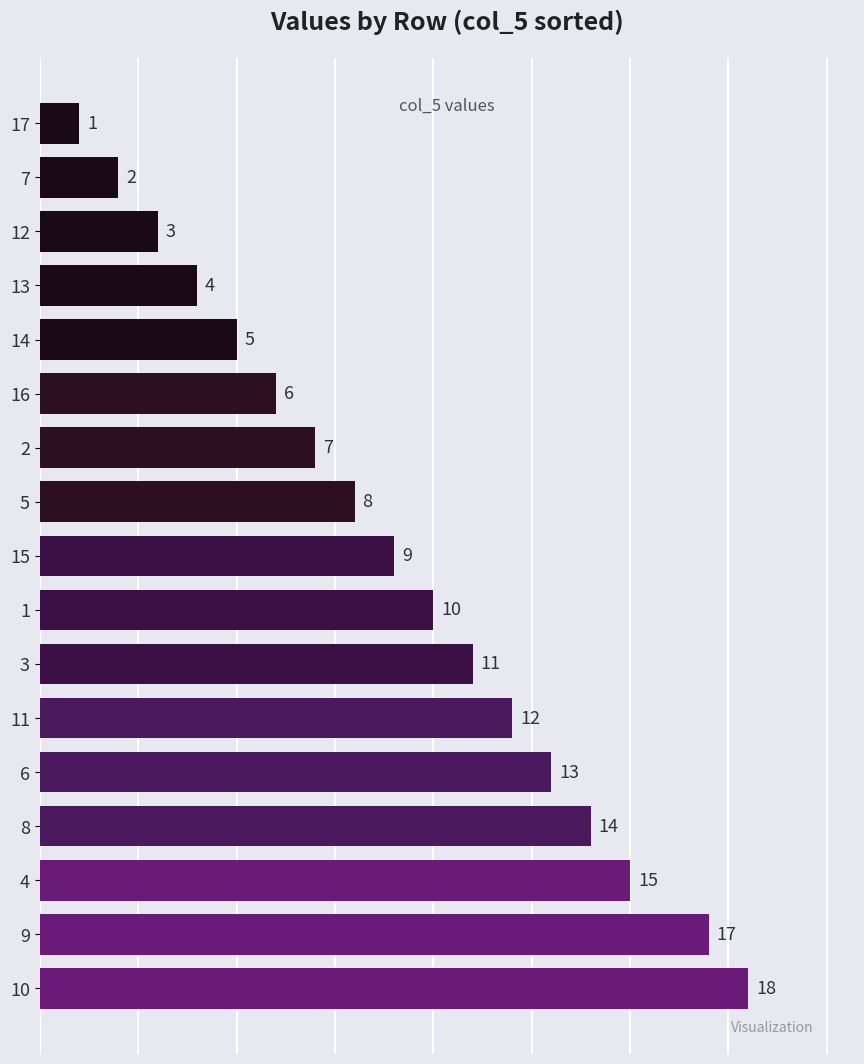

Which has a higher value, 14 or 11?

11